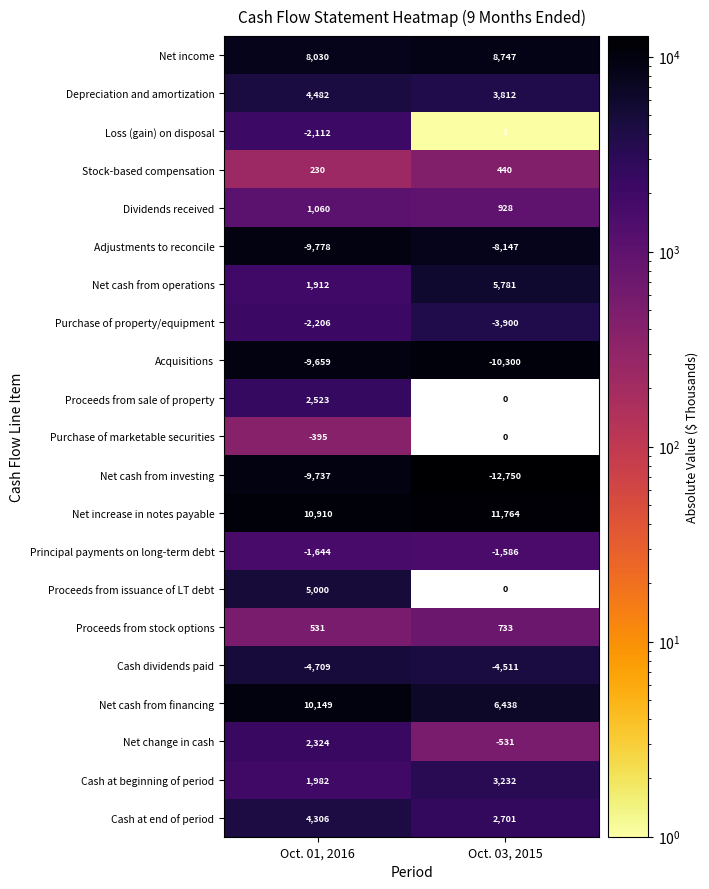

What is the average value of the Net increase in notes payable series?

11337